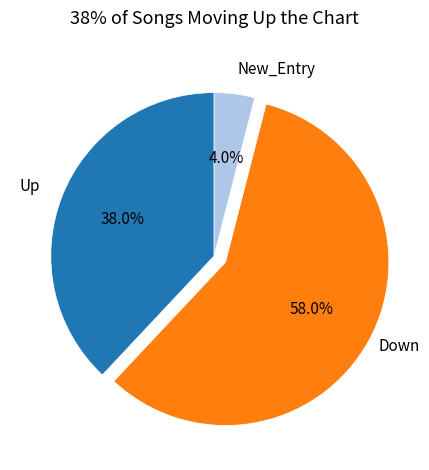

Which category accounts for the majority?

Down